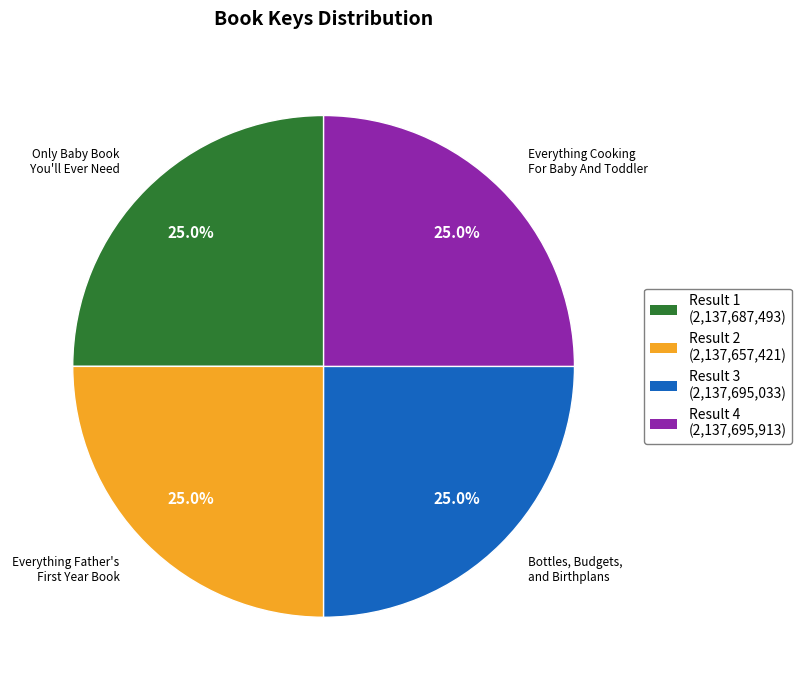

To the nearest percent, what portion does Only Baby Book You'll Ever Need represent?

25%